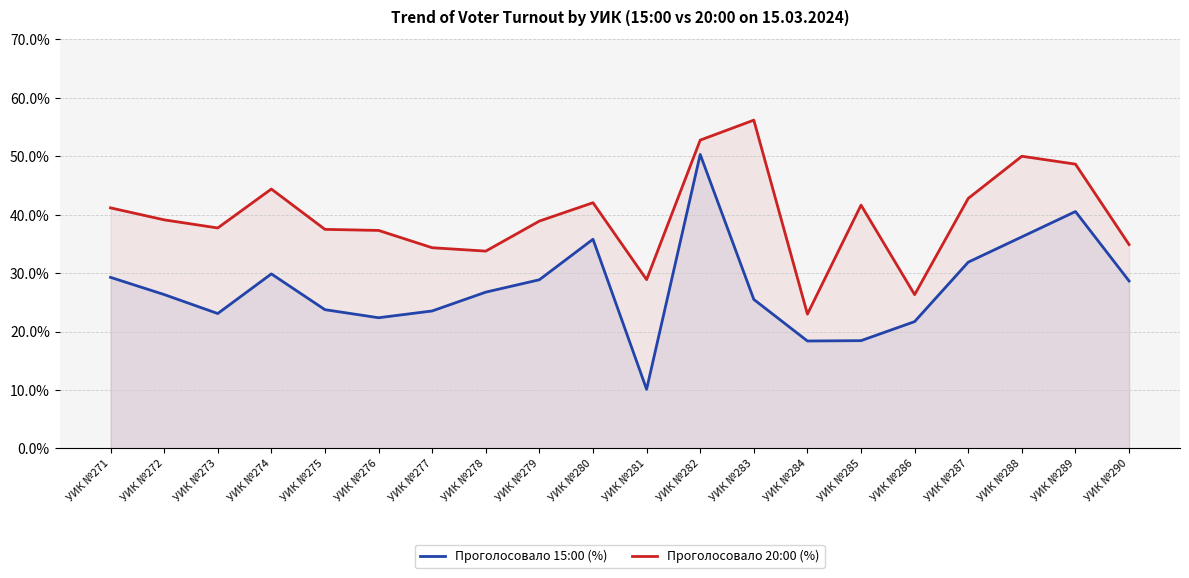

At how many categories does at least one series exceed 52?

2